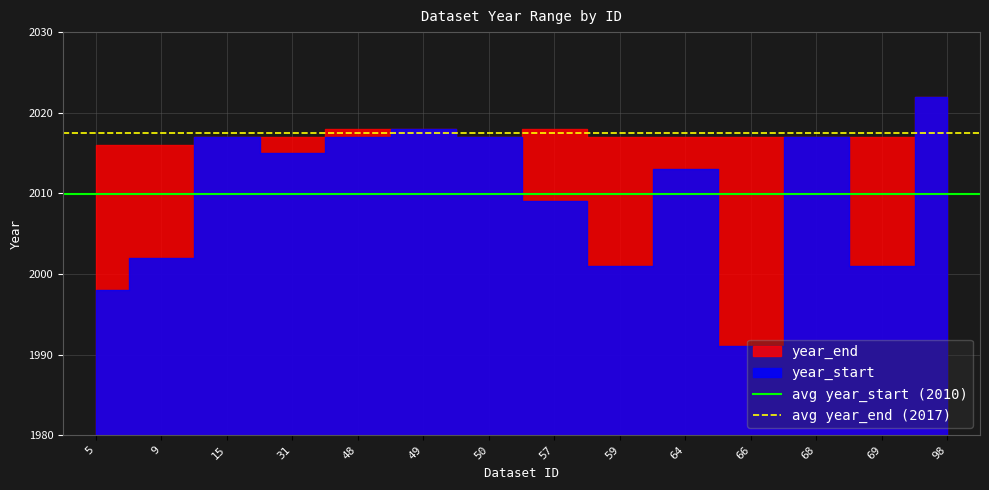

Between 9 and 5, which is larger?

9